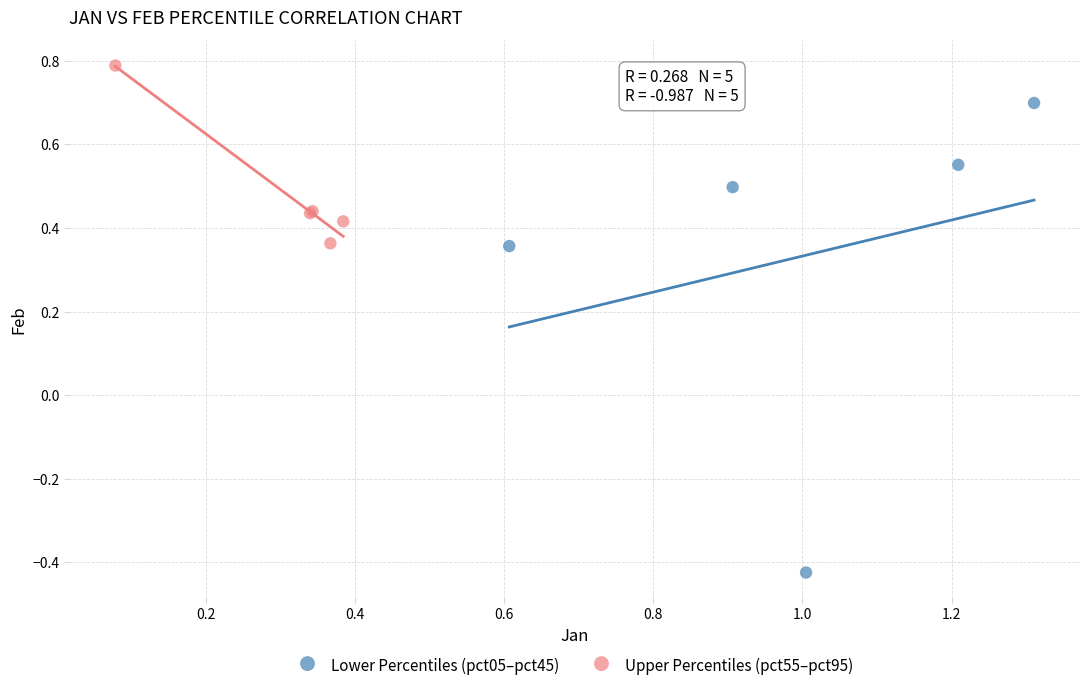

Which series reaches the minimum Y coordinate?

Lower Percentiles (pct05–pct45)